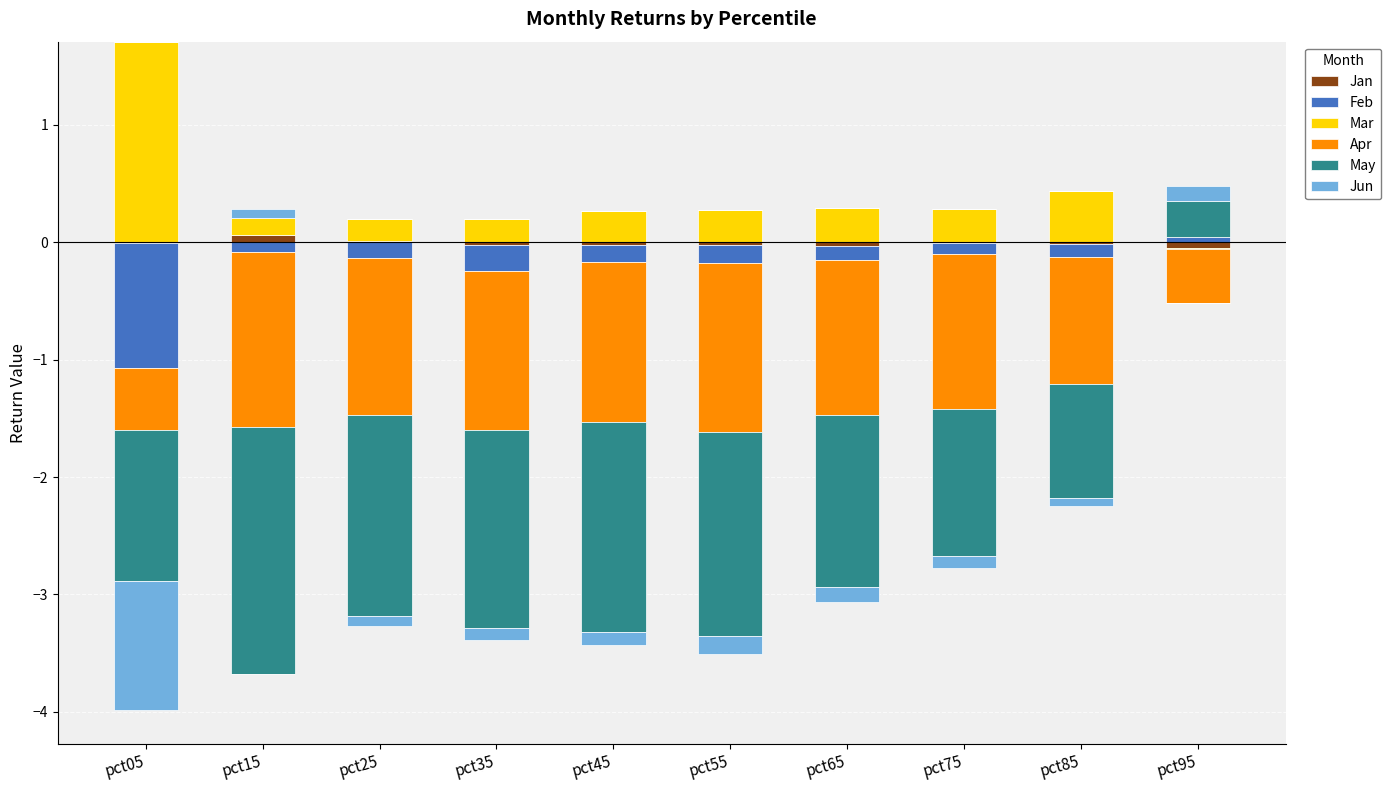

At which label is Jan closest to 0?

pct05